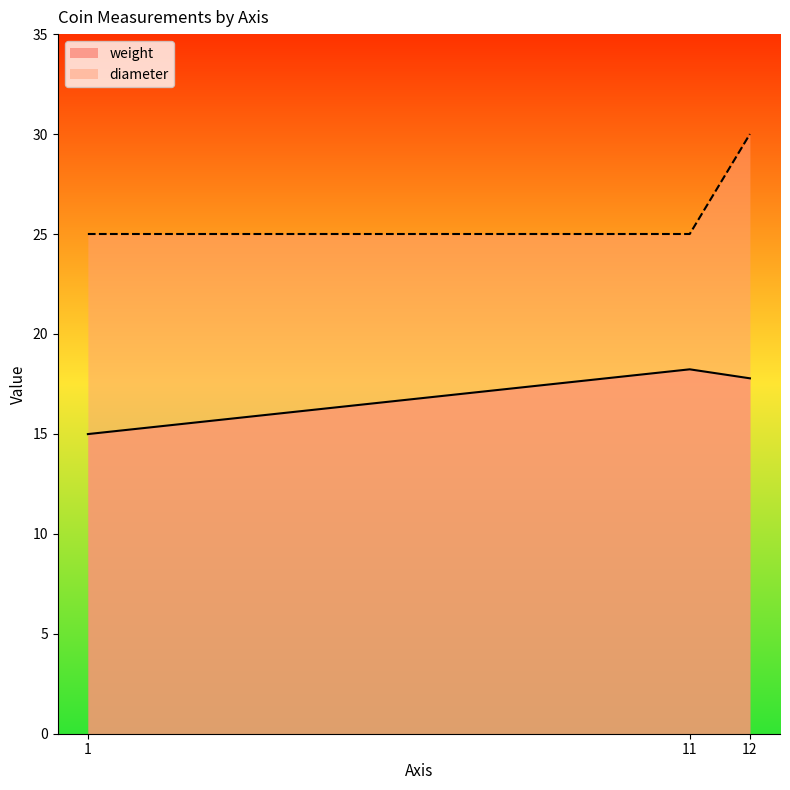

Does the chart have visible grid lines?

No